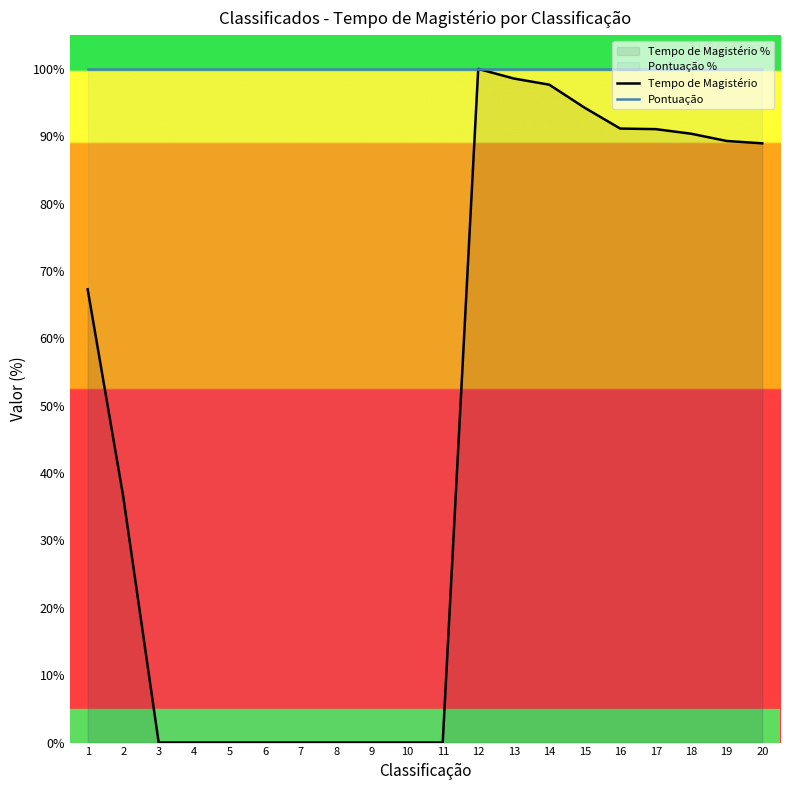

Which series changed the most between 12 and 13?

Tempo de Magistério